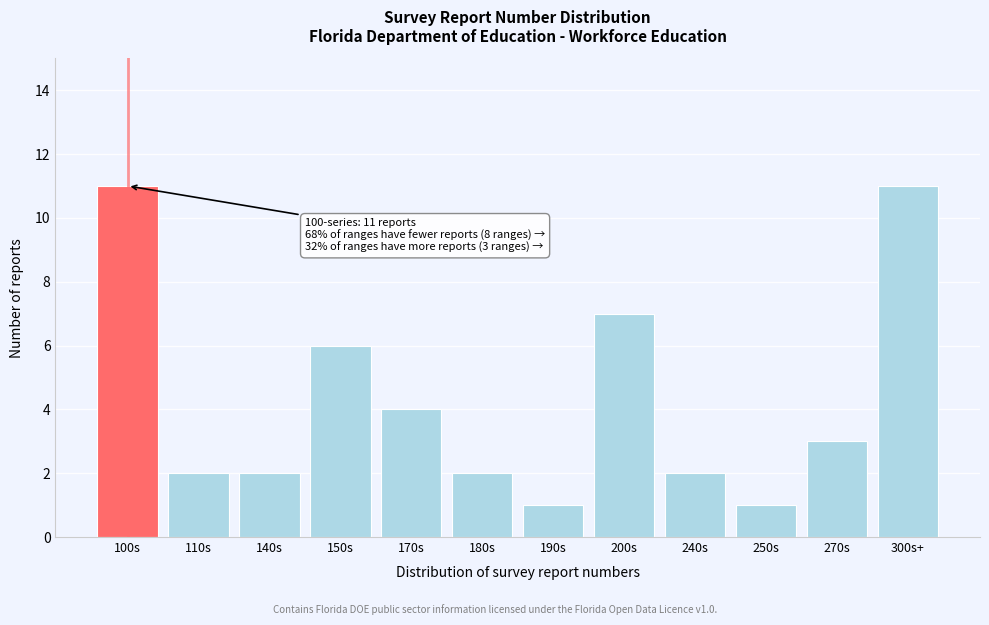

Reading left to right, transcribe all the data shown in this chart.

11	2	2	6	4	2	1	7	2	1	3	11